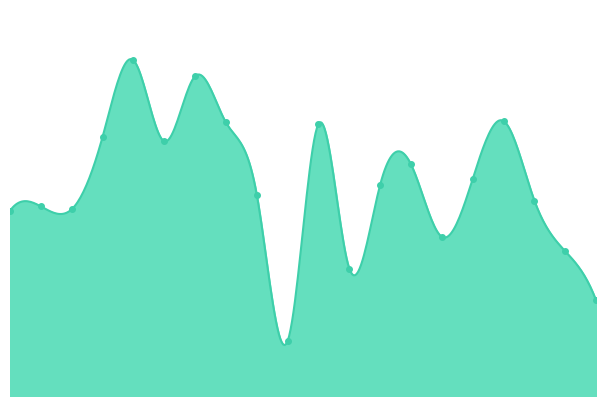

Which category has the highest value across all series?

2015-1